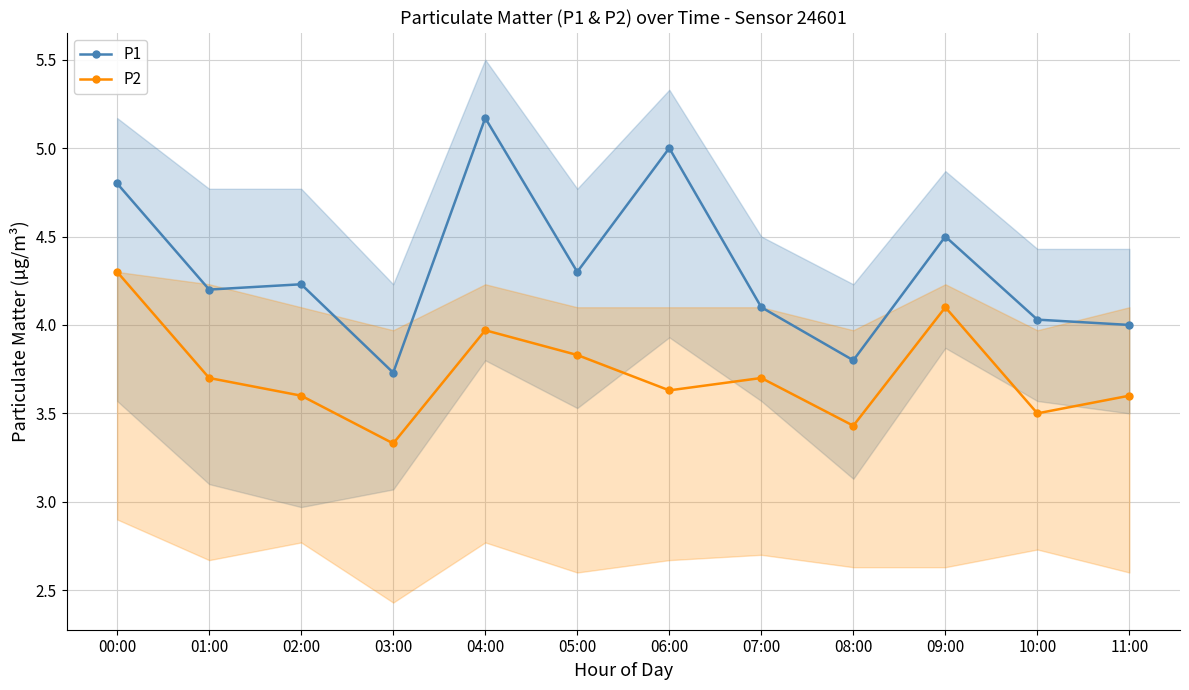

True or false: P2 has a value of 1.5 at 02:00.

False